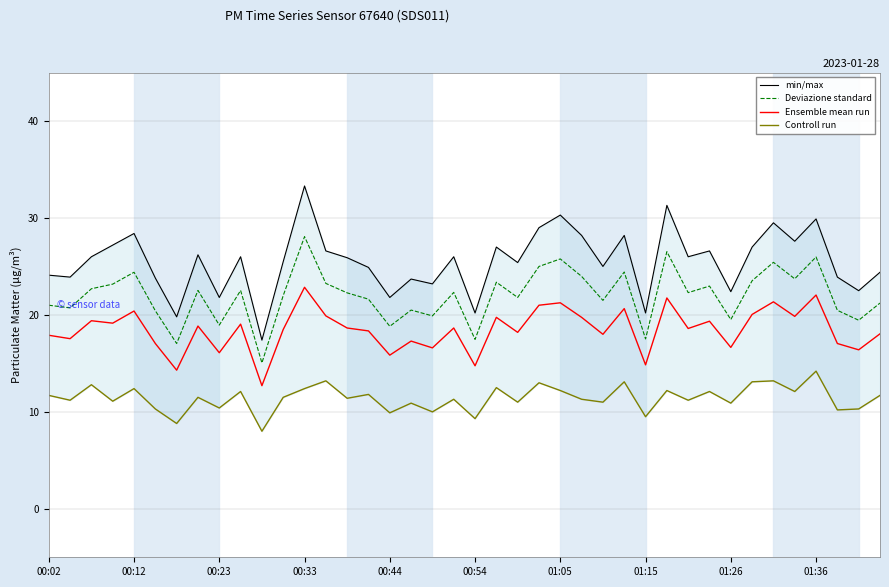

Which series has the largest range (max minus min)?

min/max